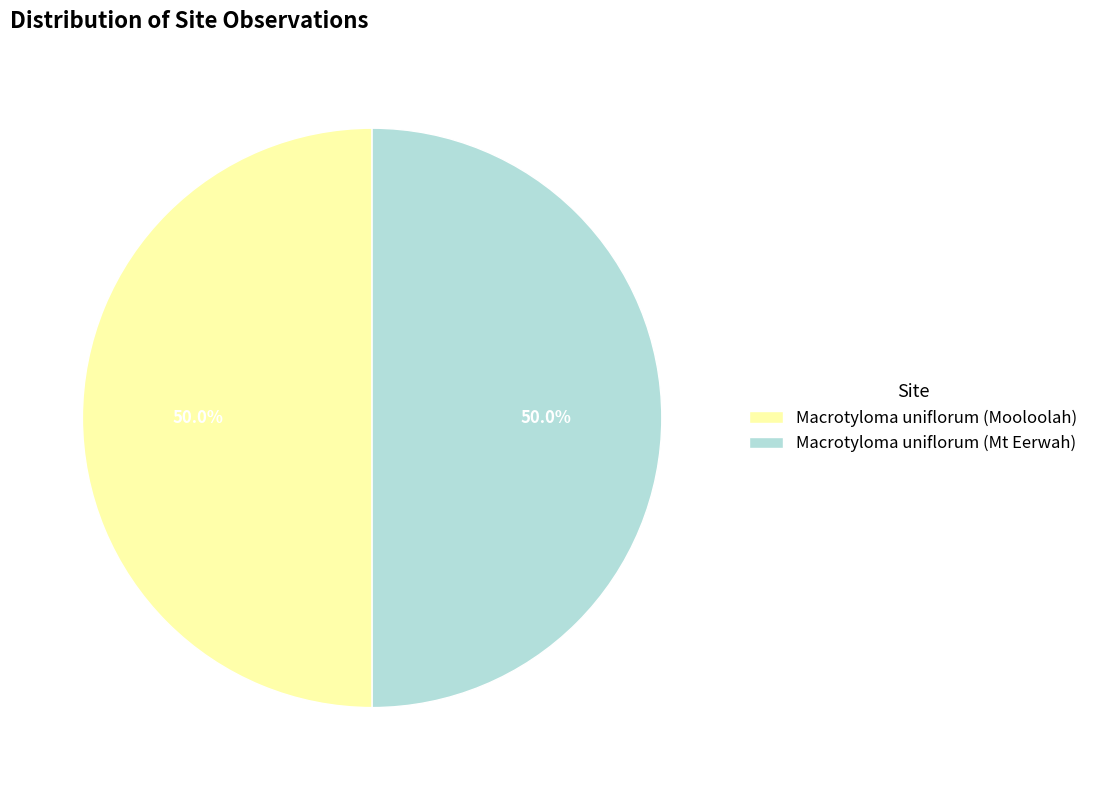

How much of the chart is everything except Macrotyloma uniflorum (Mt Eerwah)?

50.0%